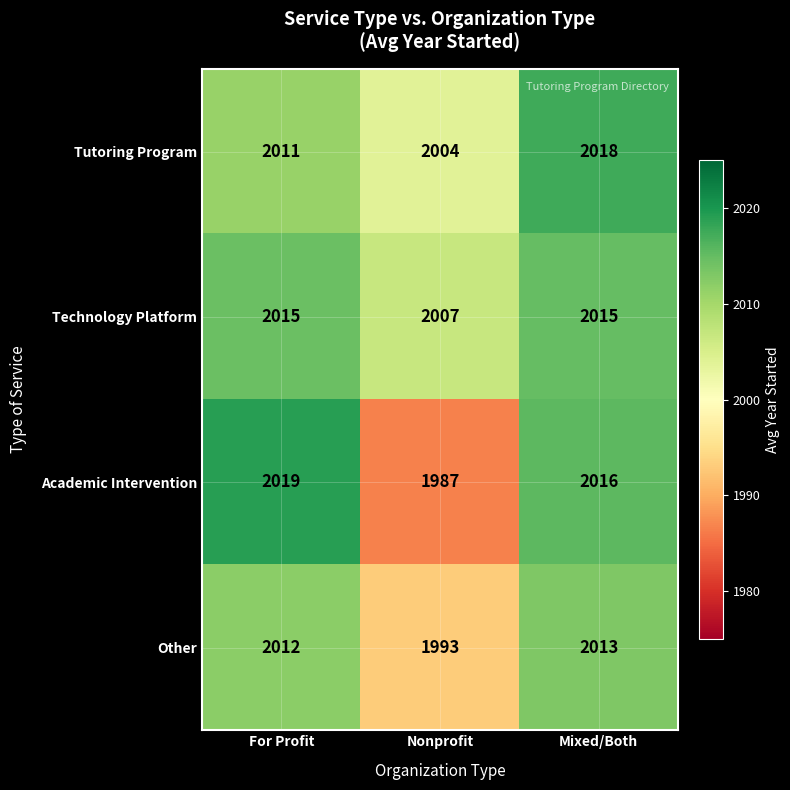

What is the maximum value shown in the chart?

2019